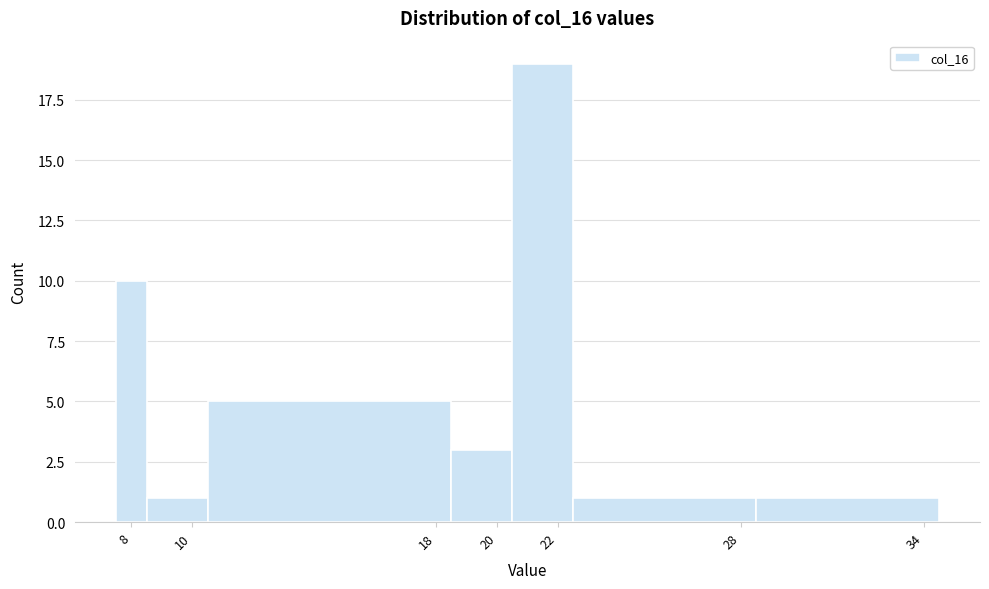

Which range on the x-axis has the tallest bar?

20.5 to 22.5